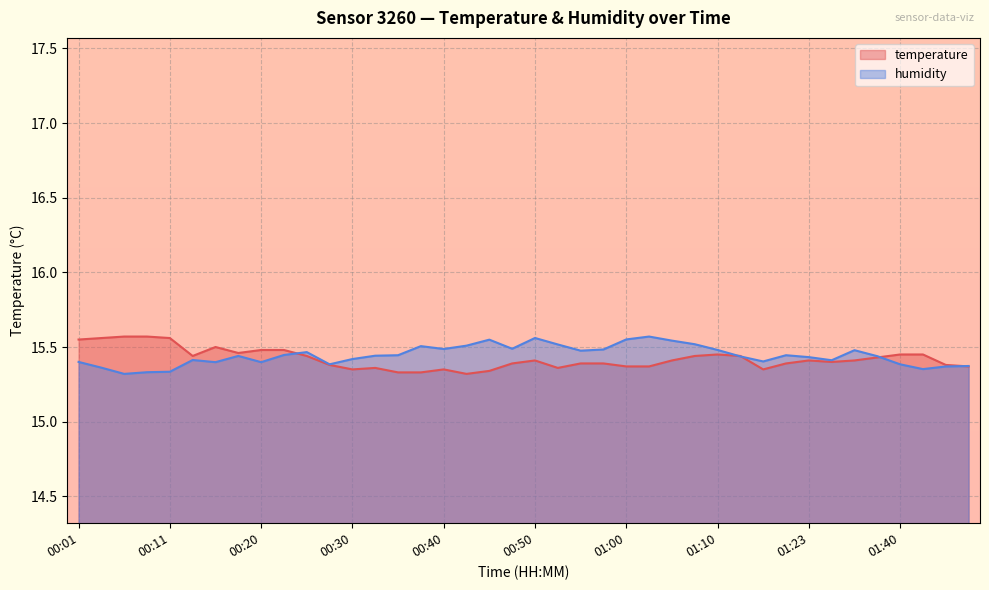

Reading right to left, transcribe all the data shown in this chart.

temperature: 15.4	15.4	15.4	15.4	15.4	15.4	15.4	15.4	15.4	15.3	15.4	15.4	15.4	15.4	15.4	15.4	15.4	15.4	15.4	15.4	15.4	15.3	15.3	15.3	15.3	15.3	15.4	15.3	15.4	15.4	15.5	15.5	15.5	15.5	15.4	15.6	15.6	15.6	15.6	15.6
humidity: 15.4	15.4	15.4	15.4	15.4	15.5	15.4	15.4	15.4	15.4	15.4	15.5	15.5	15.5	15.6	15.6	15.5	15.5	15.5	15.6	15.5	15.5	15.5	15.5	15.5	15.4	15.4	15.4	15.4	15.5	15.4	15.4	15.4	15.4	15.4	15.3	15.3	15.3	15.4	15.4